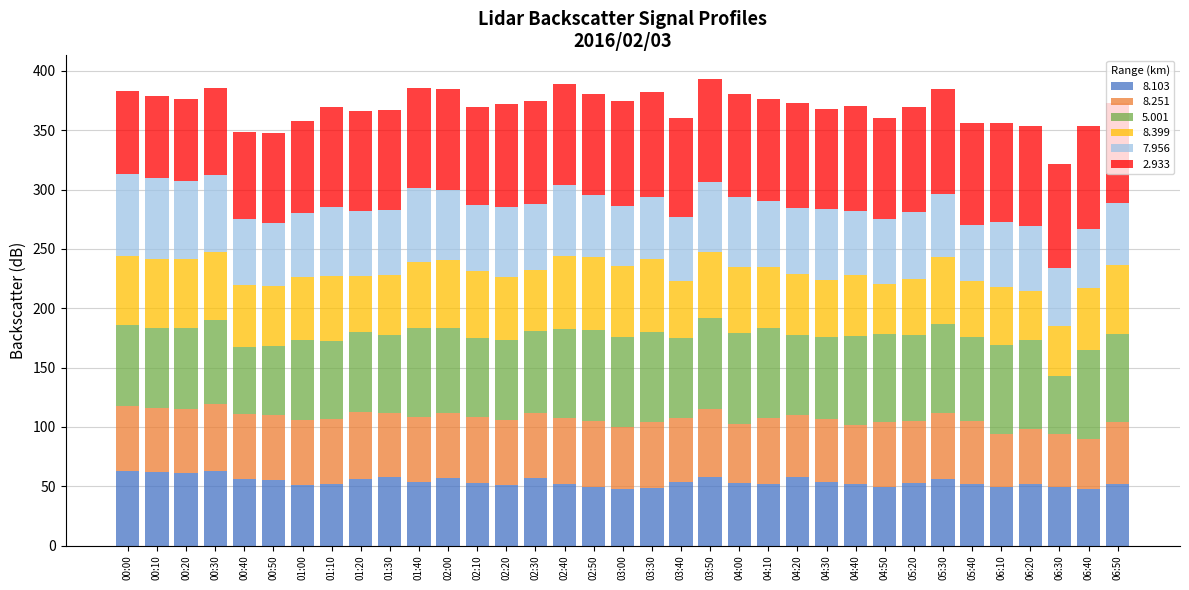

True or false: 8.103 has a value of 49.2 at 06:10.

True